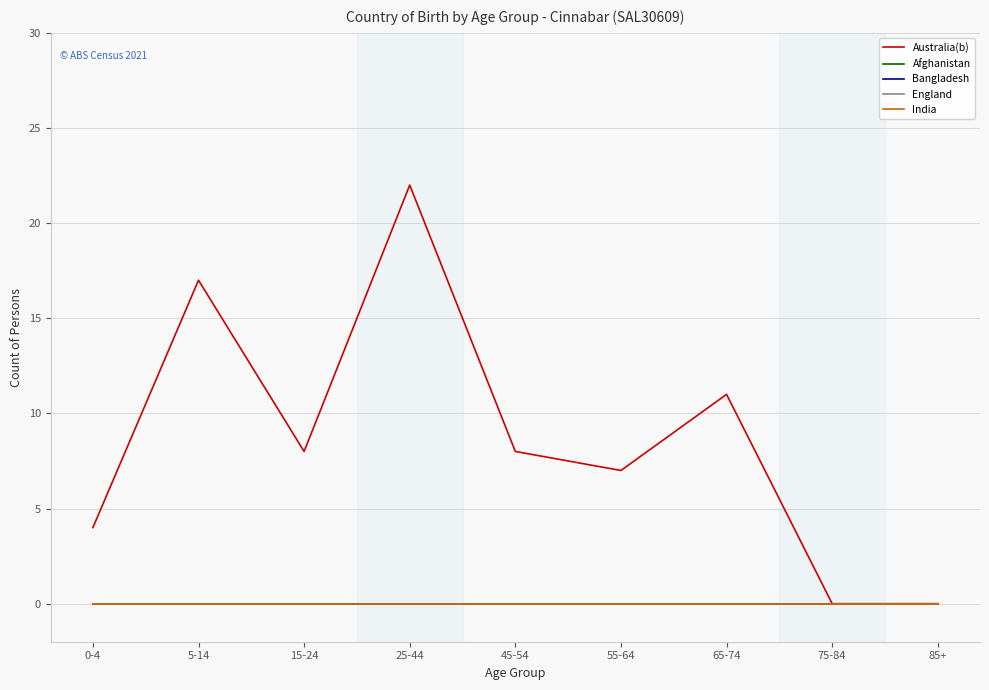

Rank the categories by India value from highest to lowest.

0-4, 5-14, 15-24, 25-44, 45-54, 55-64, 65-74, 75-84, 85+